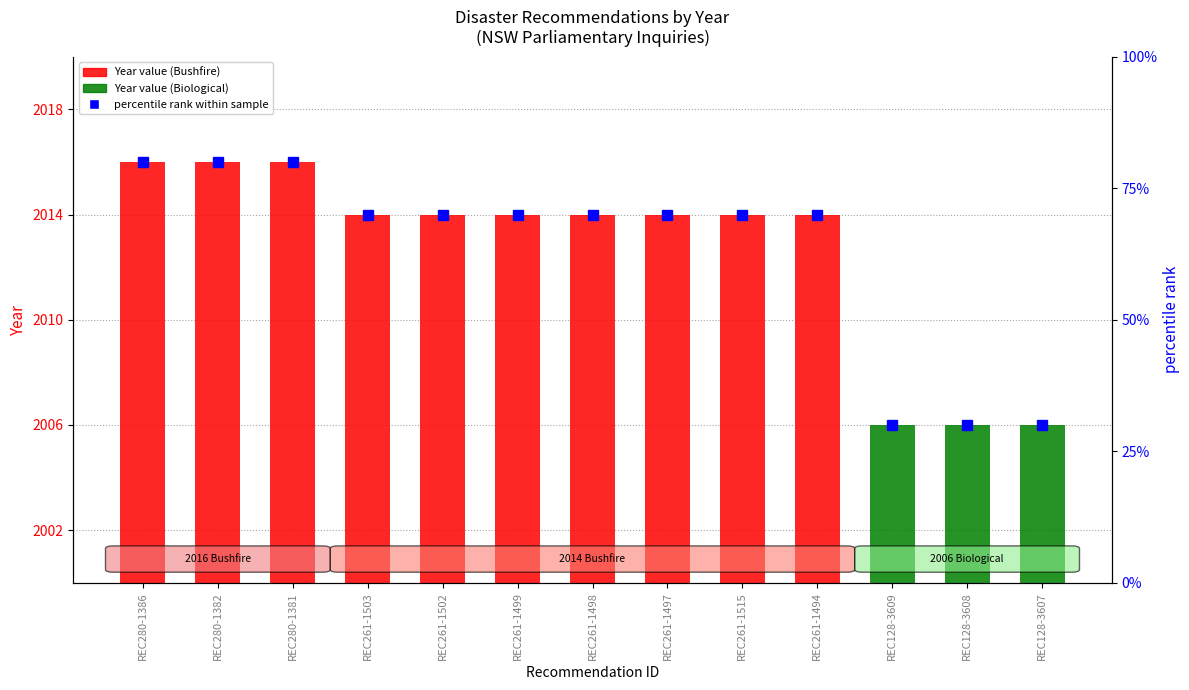

What is the spread (max minus min) of values at REC261-1499?

1944